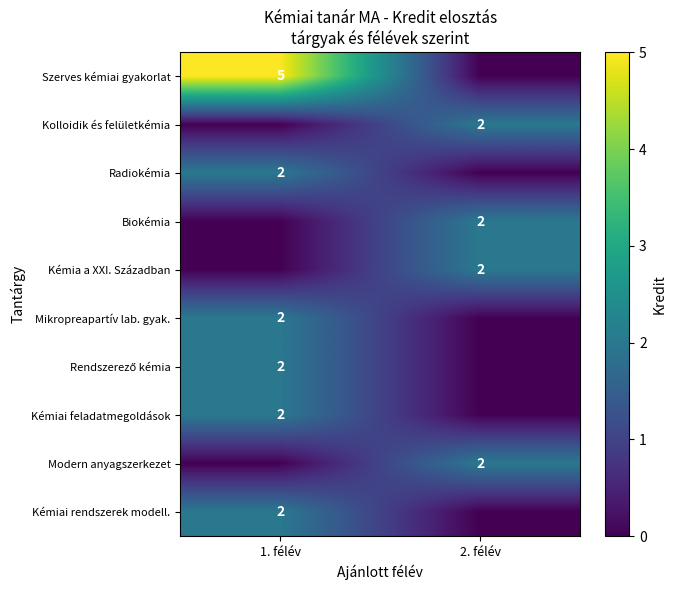

The value of Mikropreapartív lab. gyak. at 1. félév is 2. True or false?

True